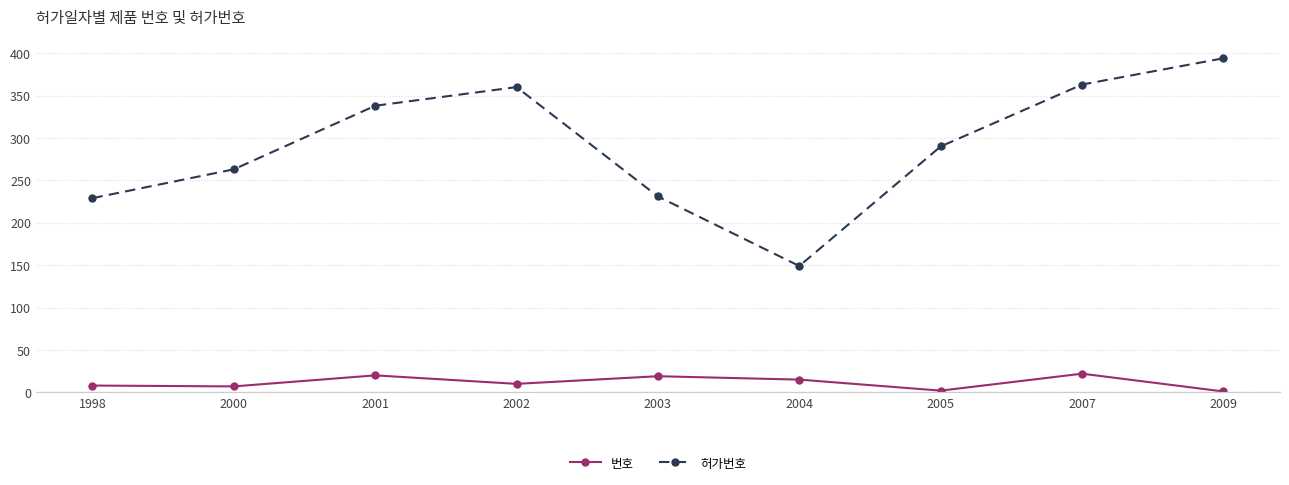

Count the number of categories in the chart.

9